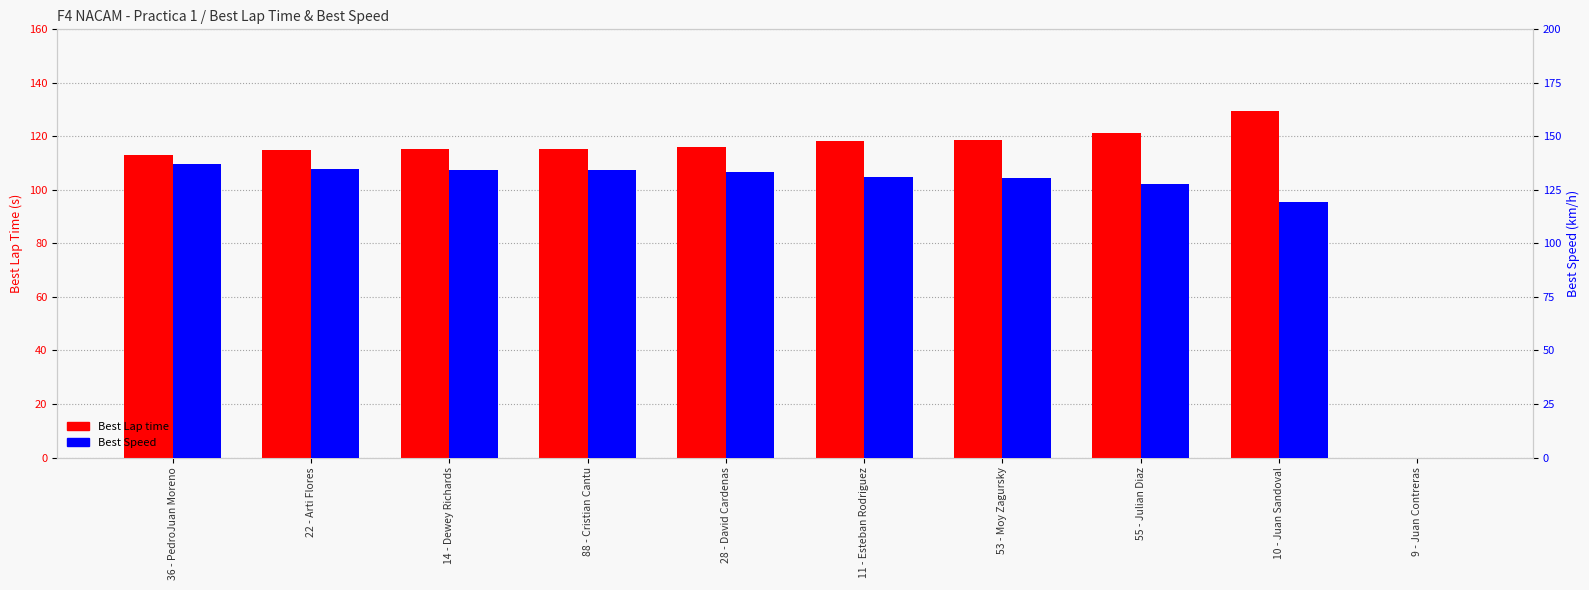

Which series has the largest range (max minus min)?

Best Speed